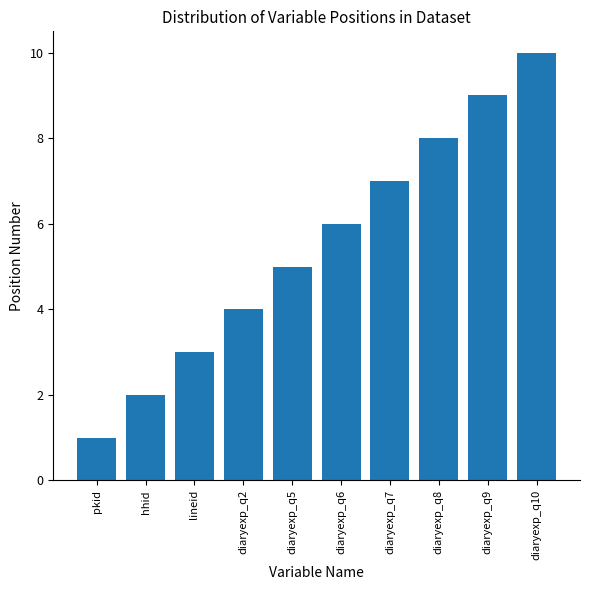

What is the label of the 9th bar from the right?

hhid